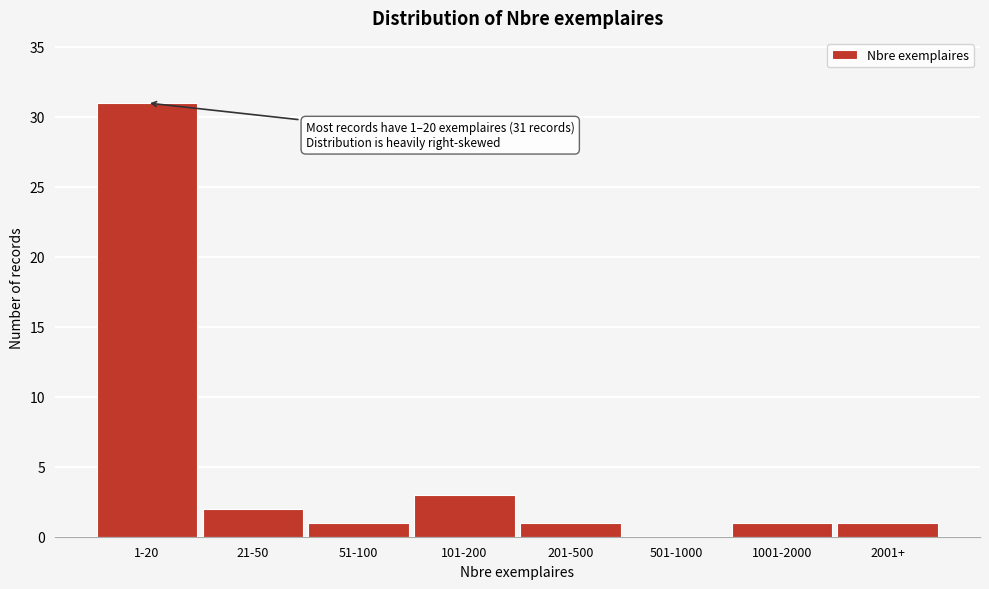

Reading left to right, extract all data points from this chart.

1-20=31	21-50=2	51-100=1	101-200=3	201-500=1	501-1000=0	1001-2000=1	2001+=1